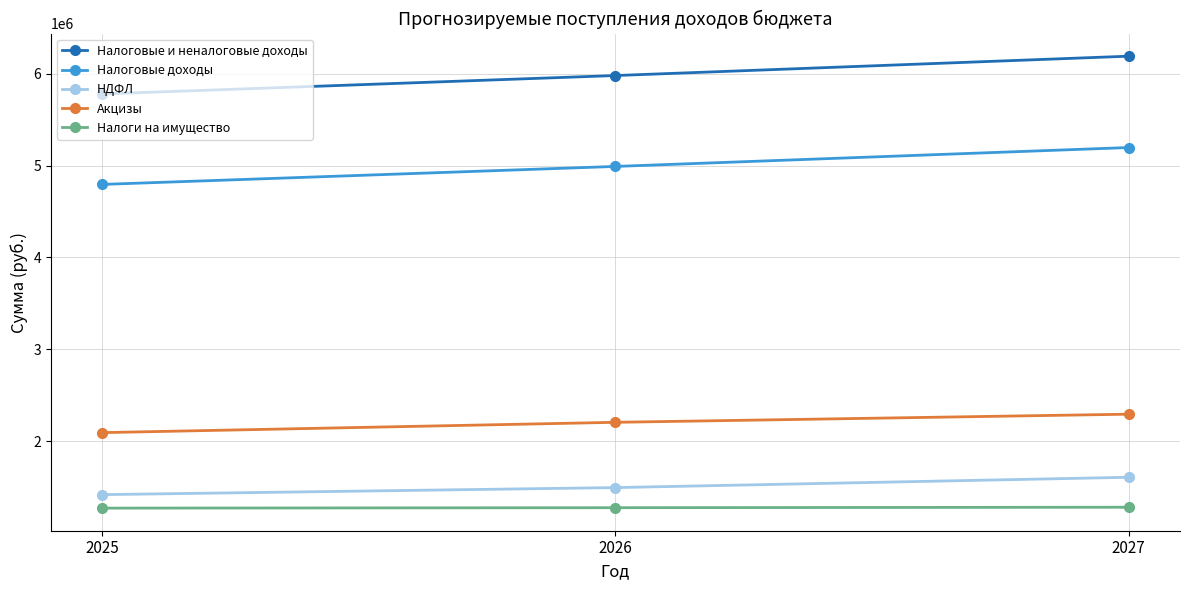

List the series in order of their peak value, lowest first.

Налоги на имущество, НДФЛ, Акцизы, Налоговые доходы, Налоговые и неналоговые доходы